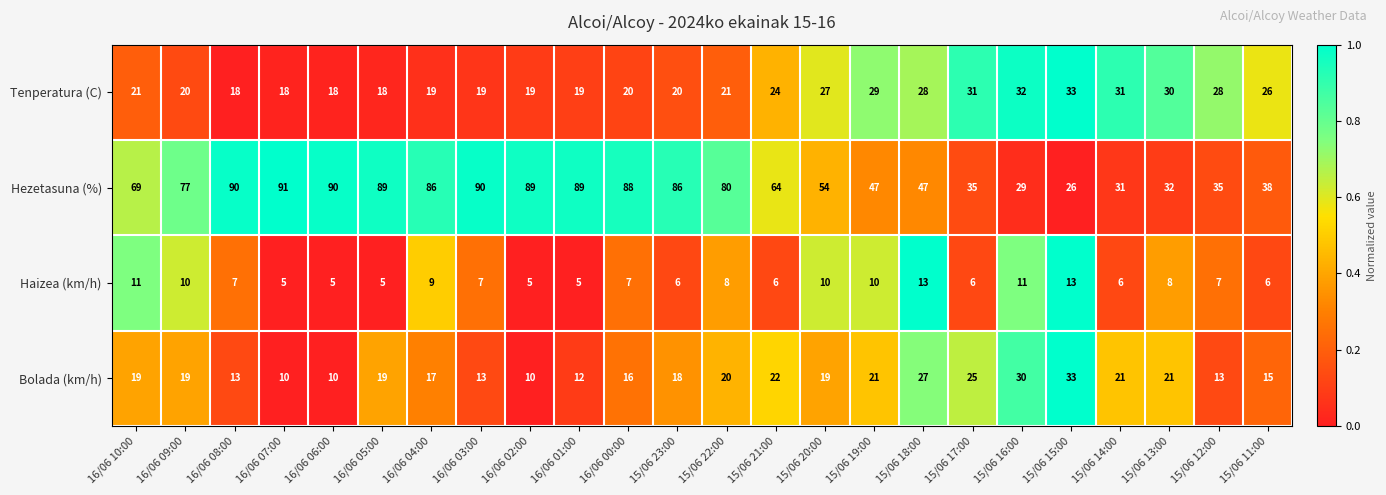

Read the Hezetasuna (%) value at 16/06 06:00, to the nearest 10.

90